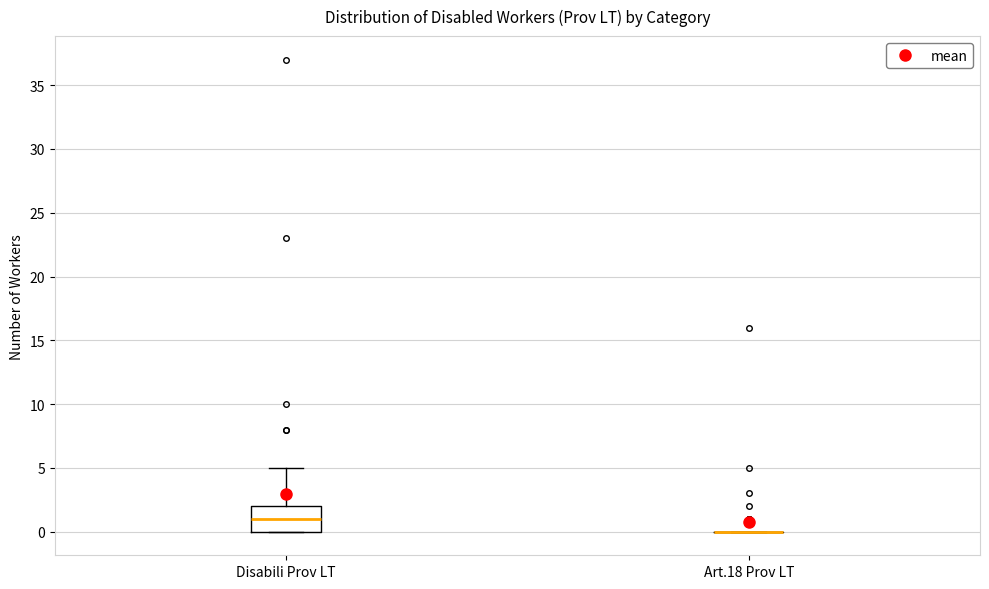

Which box is the tallest, from its lower edge to its upper edge?

Disabili Prov LT